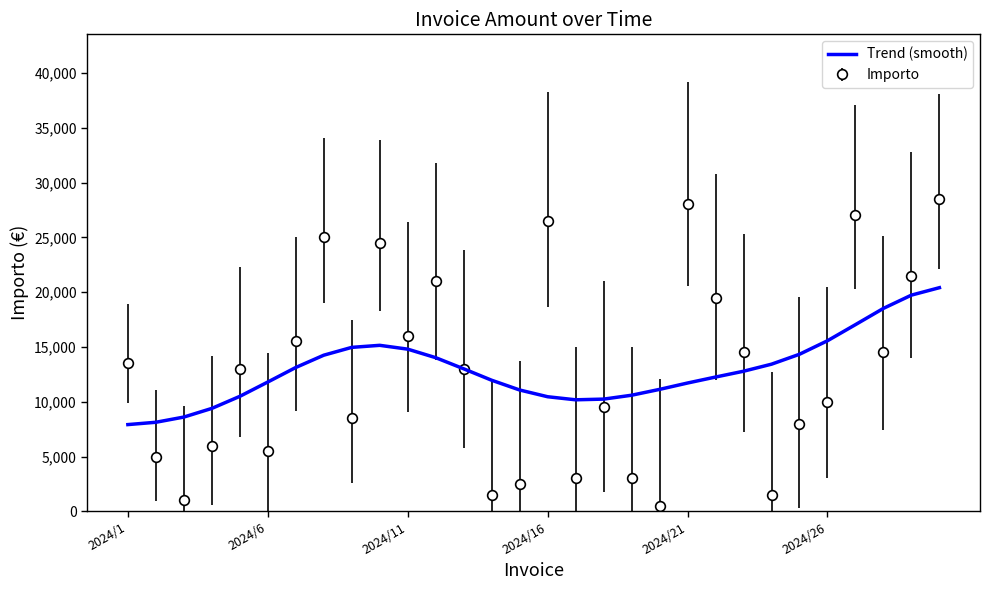

What is the greatest value displayed?

28500.0